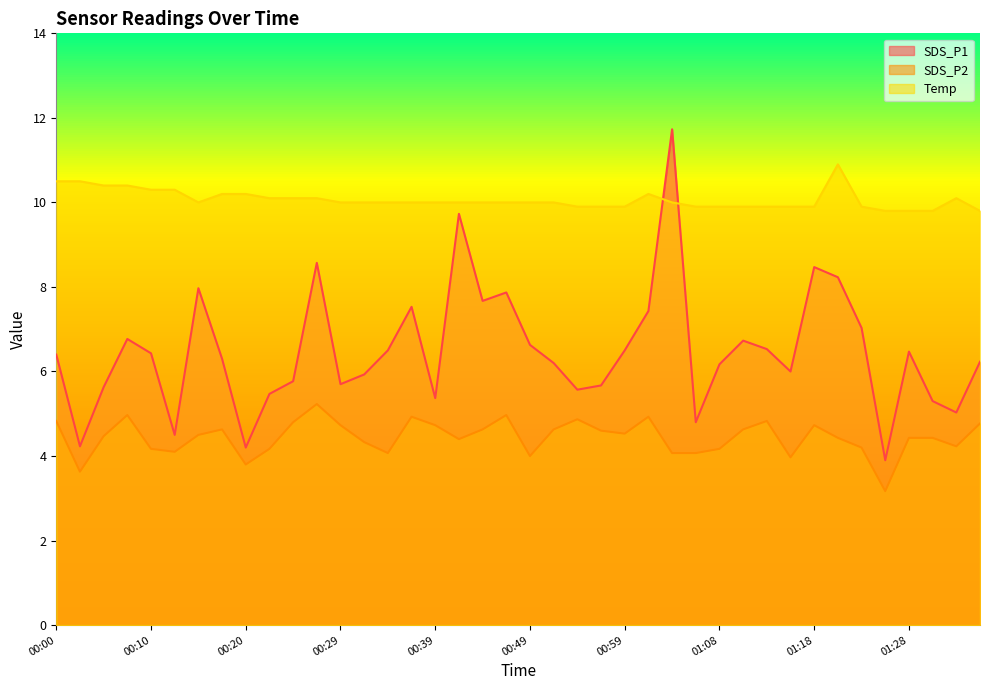

Is the value of SDS_P2 at 00:15 greater than the value of Temp at 00:59?

No